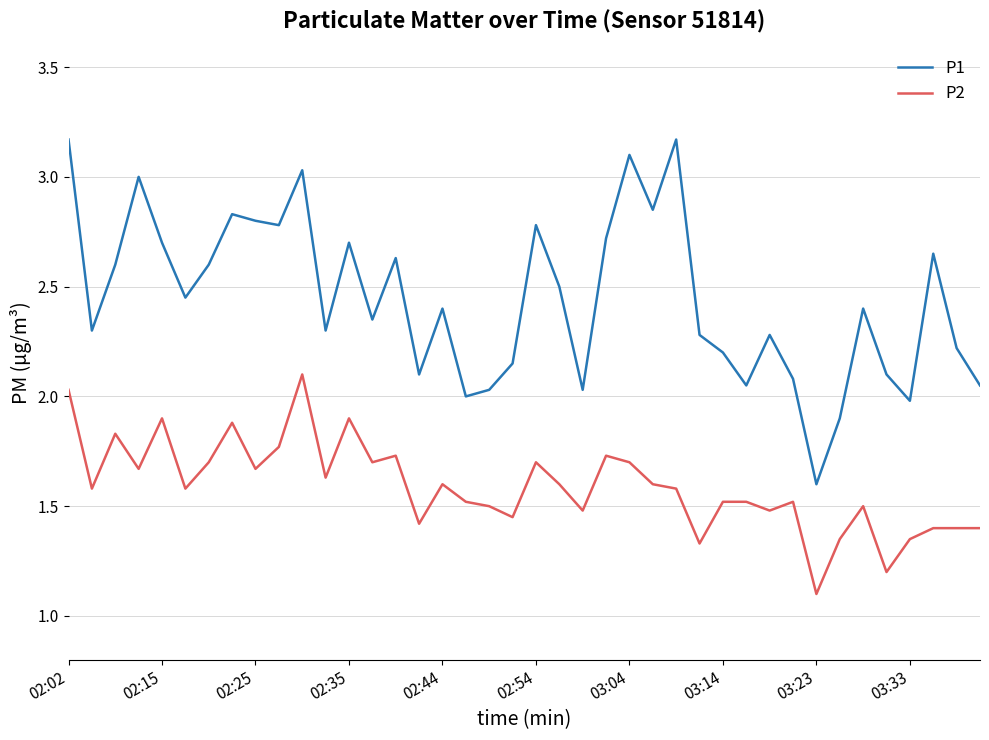

Which series has the largest total across all categories?

P1